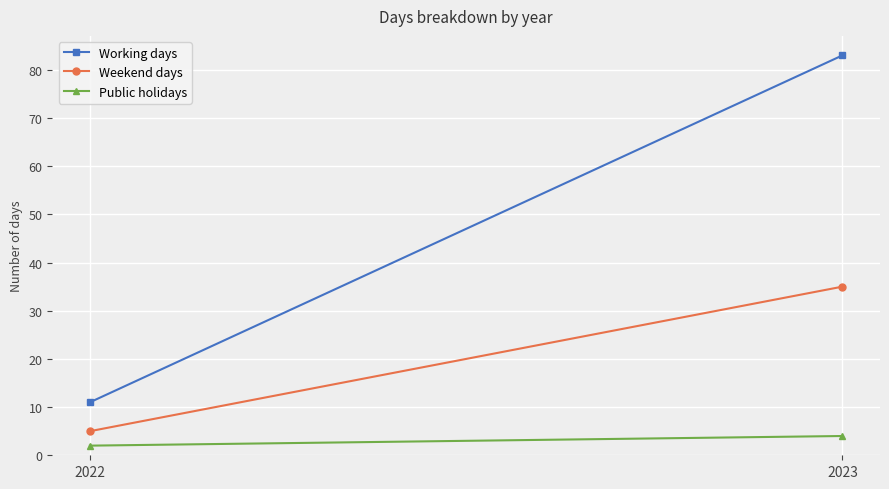

Between 2022 and 2023, which series saw the biggest shift?

Working days